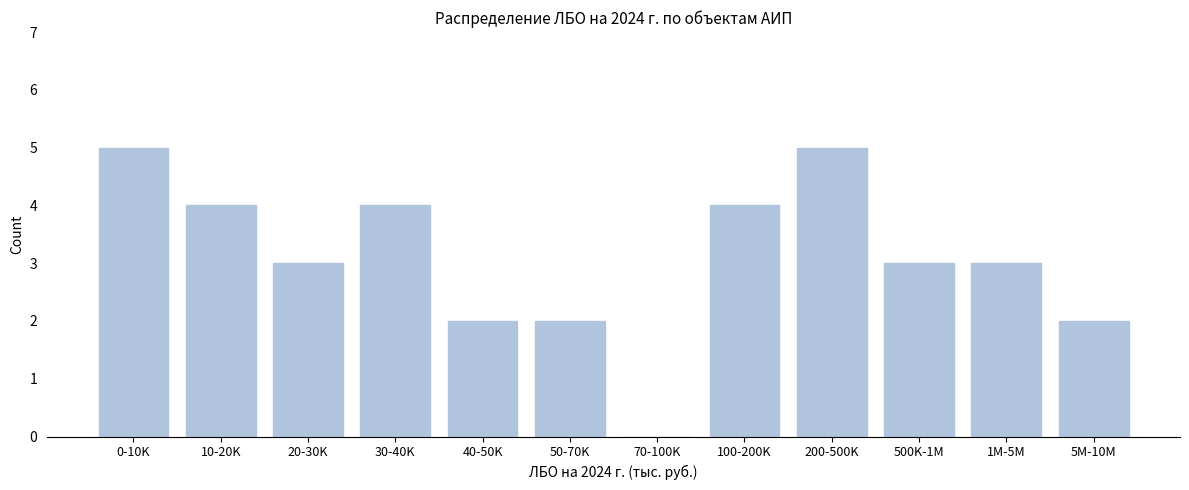

Reading left to right, extract all data points from this chart.

0-10K=5	10-20K=4	20-30K=3	30-40K=4	40-50K=2	50-70K=2	70-100K=0	100-200K=4	200-500K=5	500K-1M=3	1M-5M=3	5M-10M=2